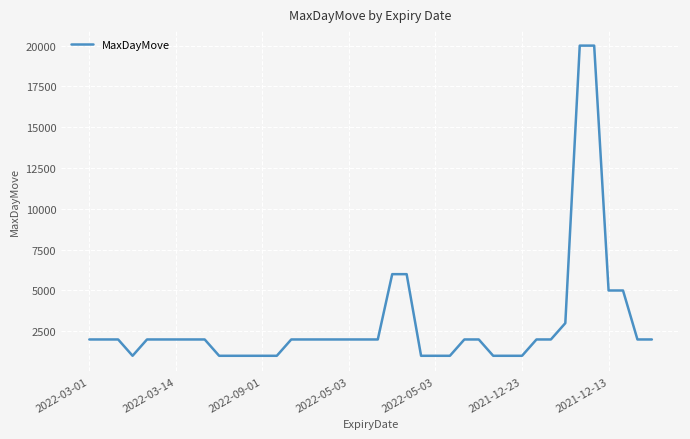

Does the chart have visible grid lines?

Yes